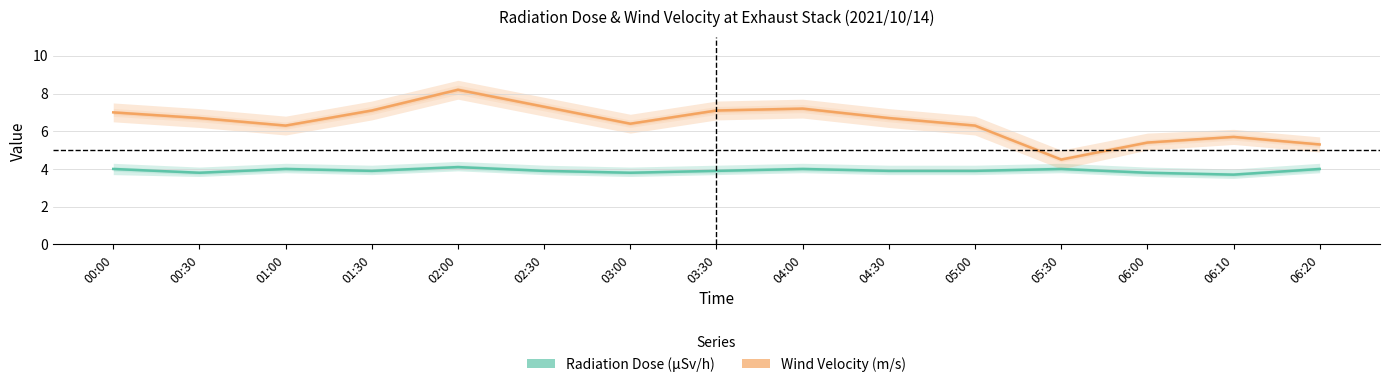

At which category does Radiation Dose reach its first local valley?

00:30